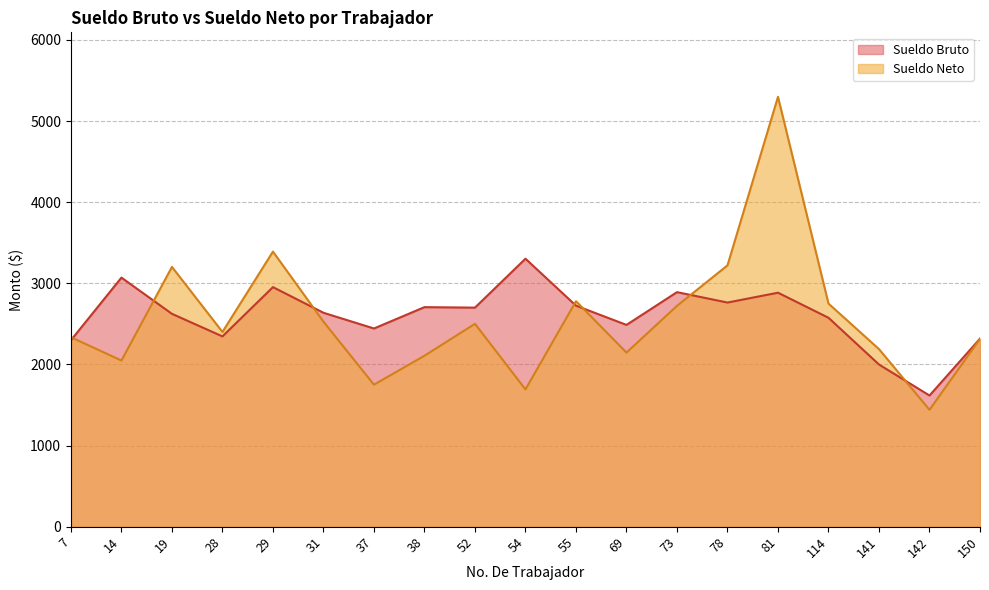

What is the difference between the highest and lowest values at 141?

189.8